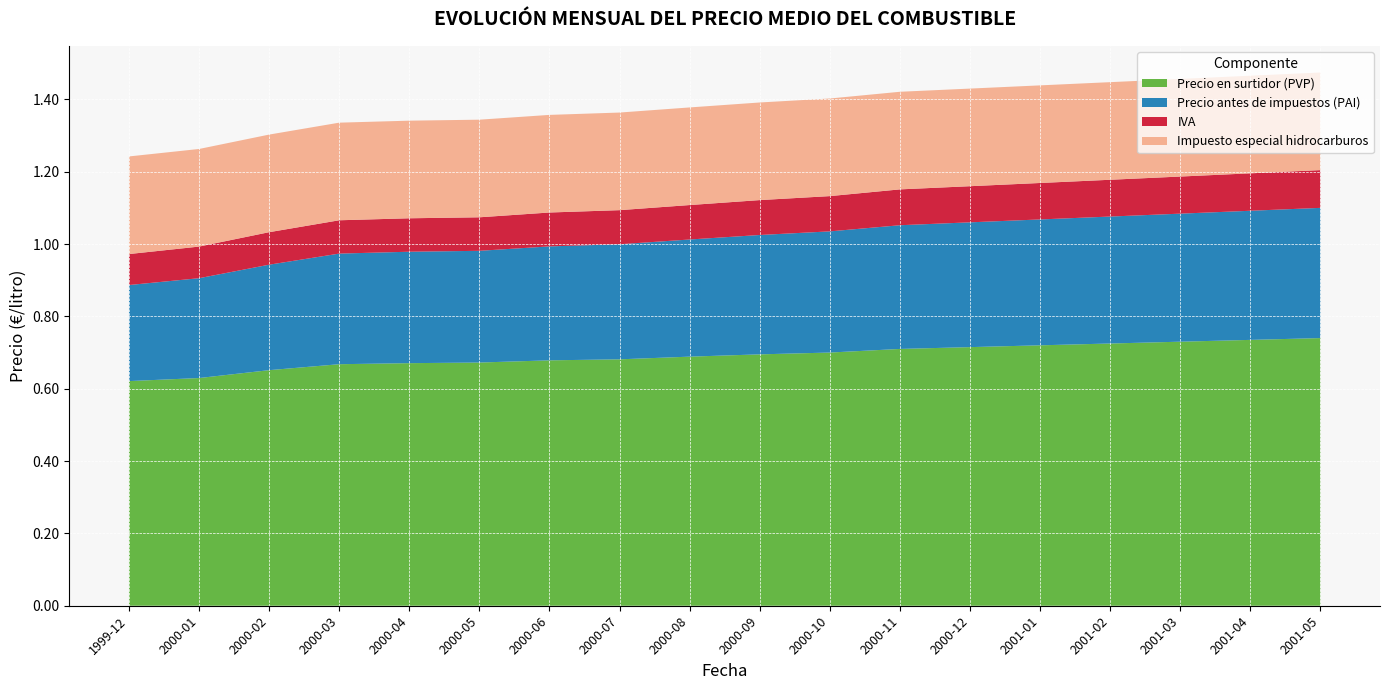

Reading right to left, transcribe all the data shown in this chart.

Precio en surtidor (PVP): 2001-05=0.7	2001-04=0.7	2001-03=0.7	2001-02=0.7	2001-01=0.7	2000-12=0.7	2000-11=0.7	2000-10=0.7	2000-09=0.7	2000-08=0.7	2000-07=0.7	2000-06=0.7	2000-05=0.7	2000-04=0.7	2000-03=0.7	2000-02=0.7	2000-01=0.6	1999-12=0.6
Precio antes de impuestos (PAI): 2001-05=0.4	2001-04=0.4	2001-03=0.4	2001-02=0.4	2001-01=0.3	2000-12=0.3	2000-11=0.3	2000-10=0.3	2000-09=0.3	2000-08=0.3	2000-07=0.3	2000-06=0.3	2000-05=0.3	2000-04=0.3	2000-03=0.3	2000-02=0.3	2000-01=0.3	1999-12=0.3
IVA: 2001-05=0.1	2001-04=0.1	2001-03=0.1	2001-02=0.1	2001-01=0.1	2000-12=0.1	2000-11=0.1	2000-10=0.1	2000-09=0.1	2000-08=0.1	2000-07=0.1	2000-06=0.1	2000-05=0.1	2000-04=0.1	2000-03=0.1	2000-02=0.1	2000-01=0.1	1999-12=0.1
Impuesto especial hidrocarburos: 2001-05=0.3	2001-04=0.3	2001-03=0.3	2001-02=0.3	2001-01=0.3	2000-12=0.3	2000-11=0.3	2000-10=0.3	2000-09=0.3	2000-08=0.3	2000-07=0.3	2000-06=0.3	2000-05=0.3	2000-04=0.3	2000-03=0.3	2000-02=0.3	2000-01=0.3	1999-12=0.3